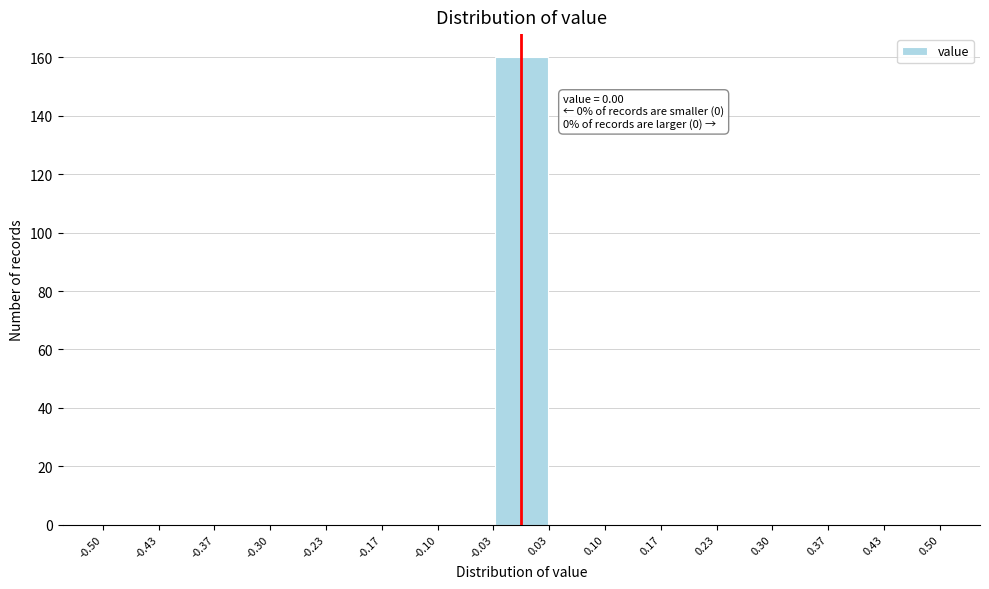

Over which range of the x-axis is the bar tallest?

-0.03 to 0.03